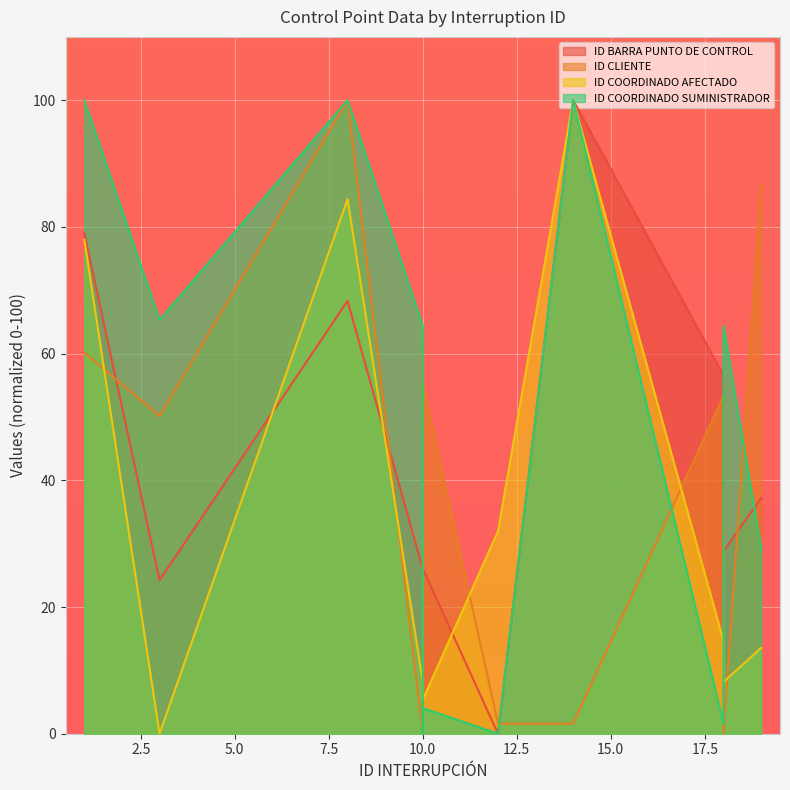

Which series ends up on top after the final intersection of ID COORDINADO SUMINISTRADOR and ID COORDINADO AFECTADO?

ID COORDINADO SUMINISTRADOR